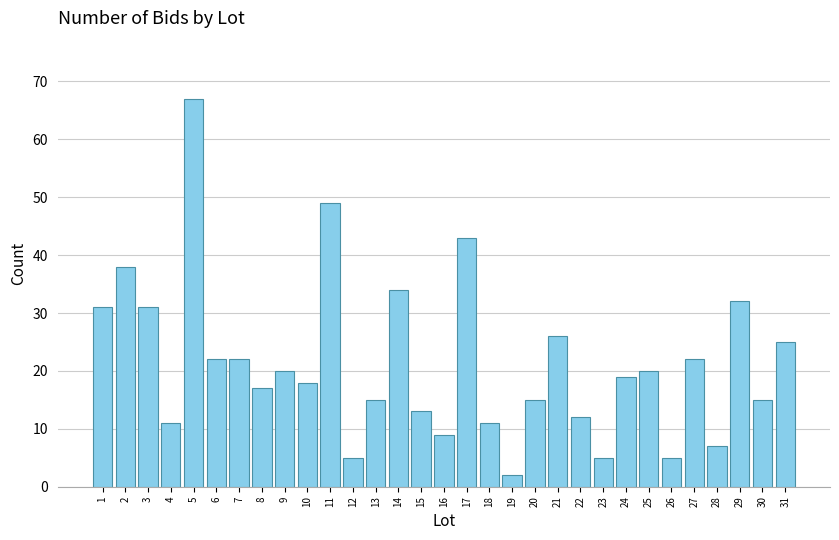

What is the value of the 29th bar from the left?

32